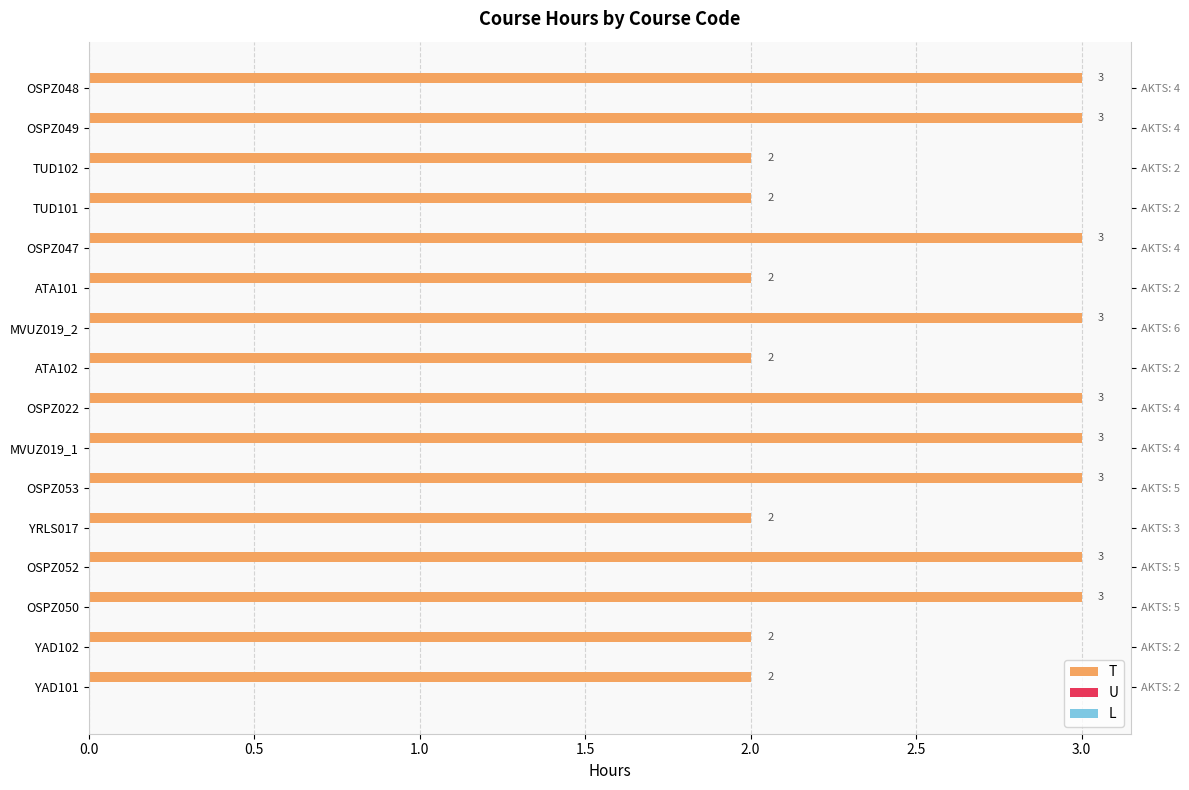

Is it true that L equals 0.1 at 0.0?

False